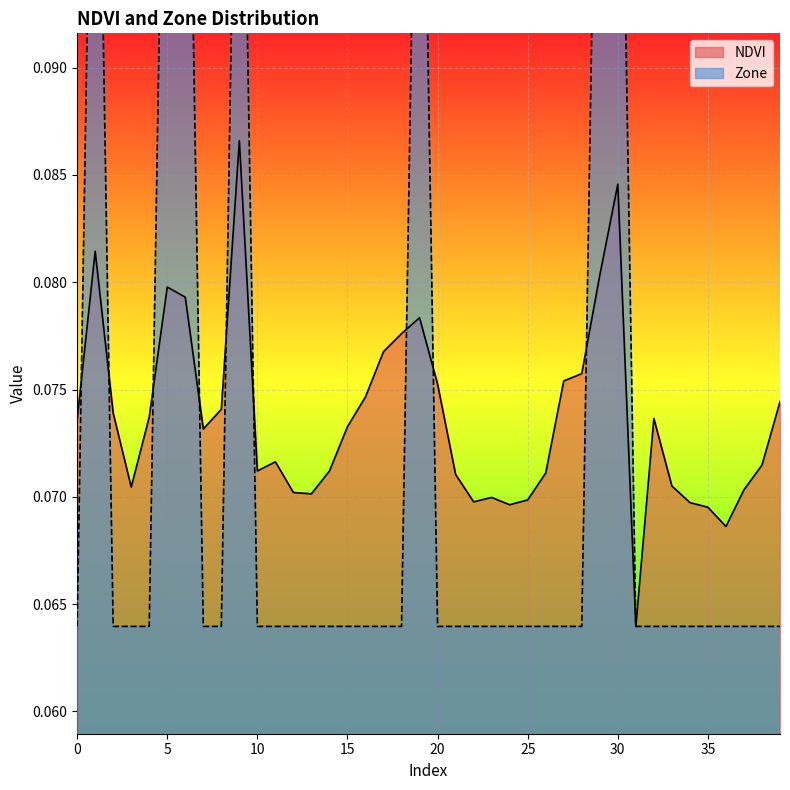

How many lines are shown in the chart?

2